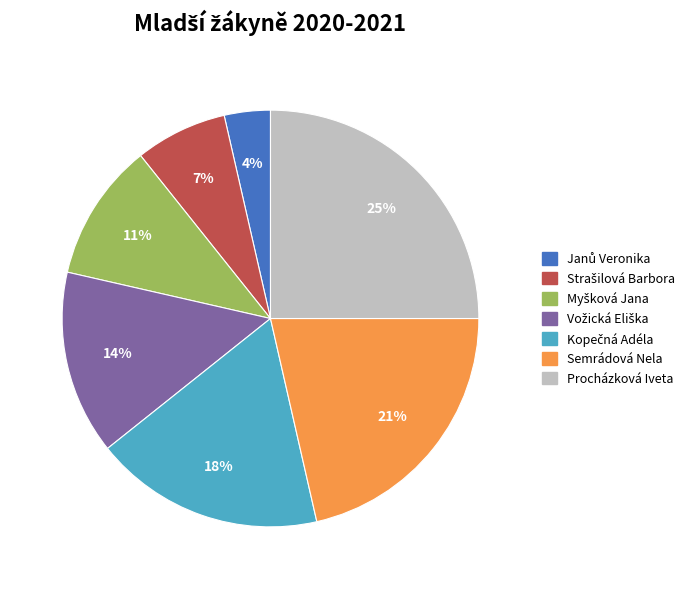

How many slices are in this pie chart?

7